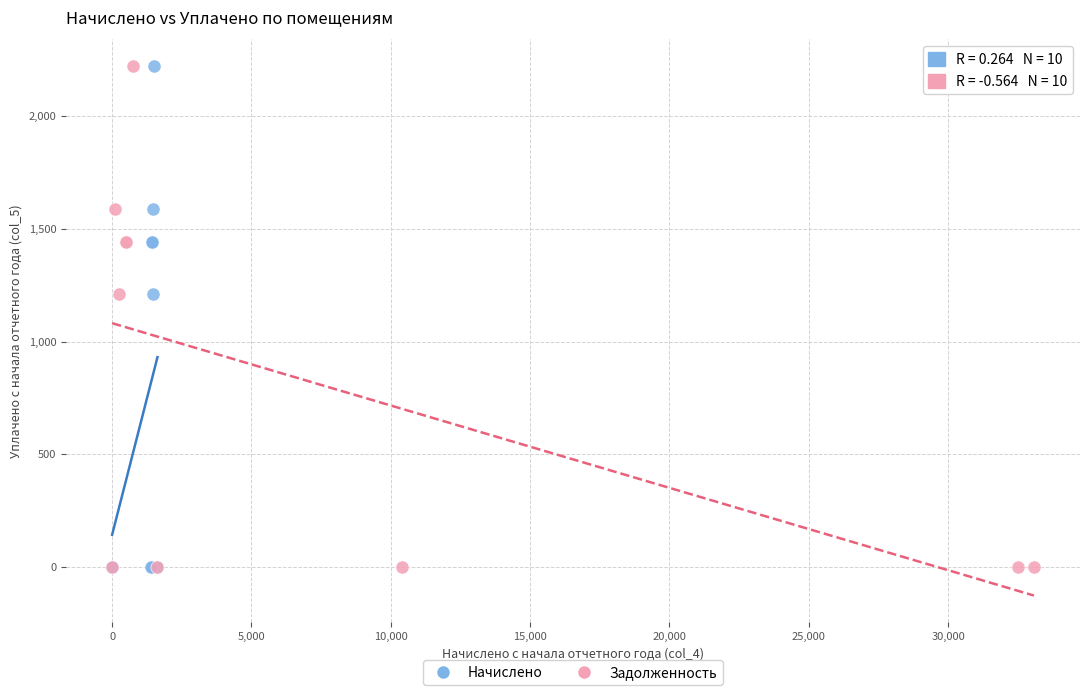

What are all the series names shown in the legend?

Начислено, Задолженность